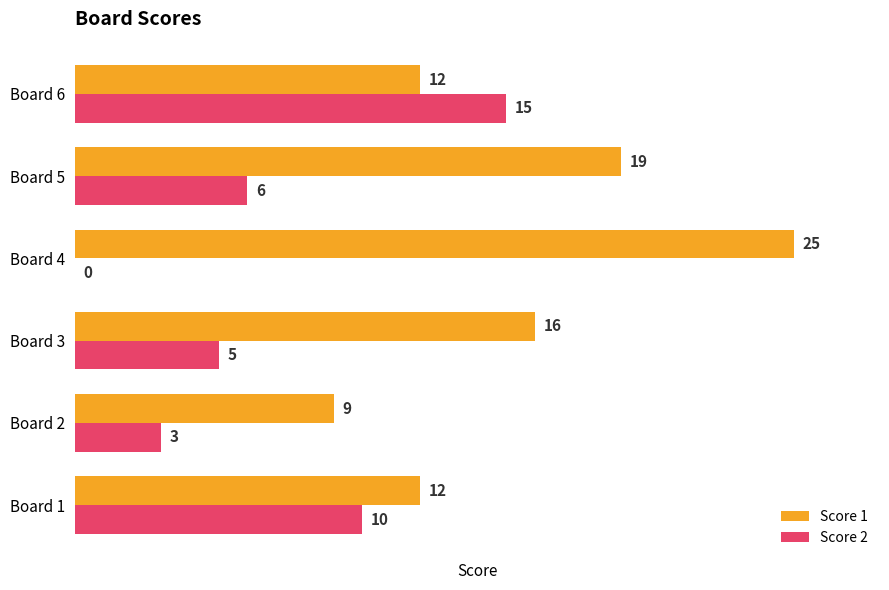

What is the maximum value shown in the chart?

25